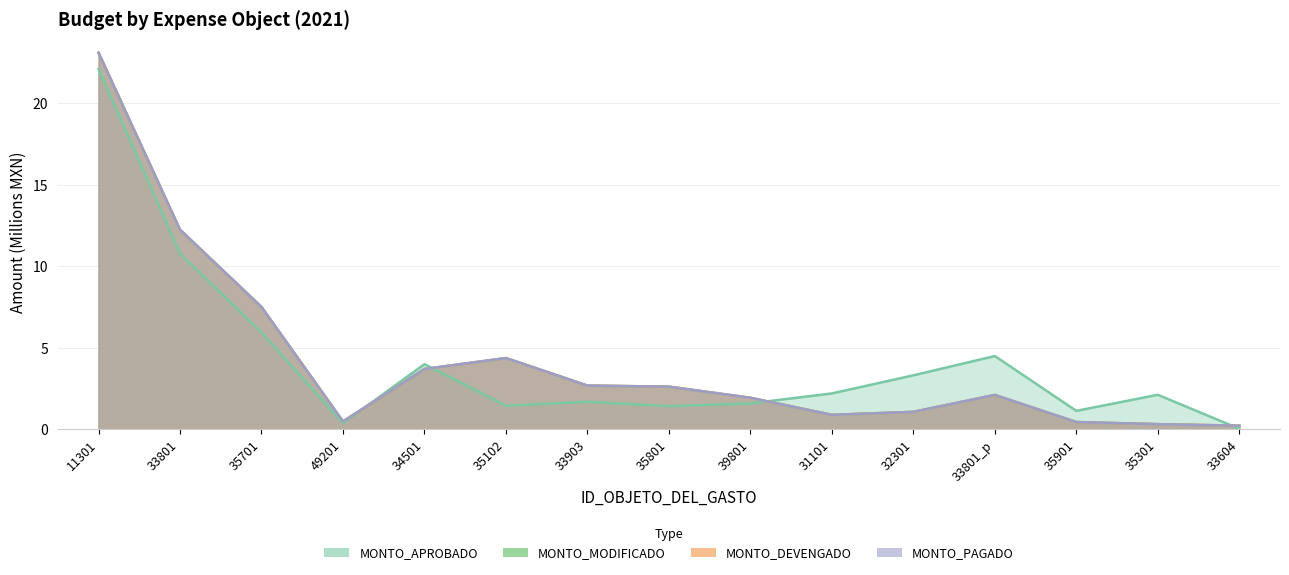

At which category does MONTO_MODIFICADO reach its first local peak?

35102